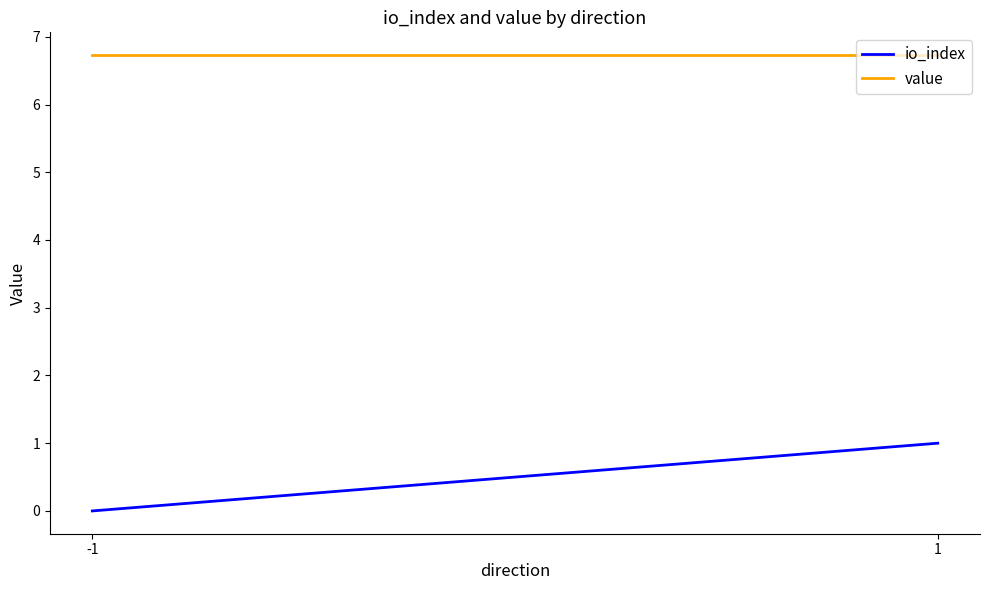

Reading right to left, list all the values displayed in this chart.

io_index: 1=1.0	-1=0.0
value: 1=6.7	-1=6.7